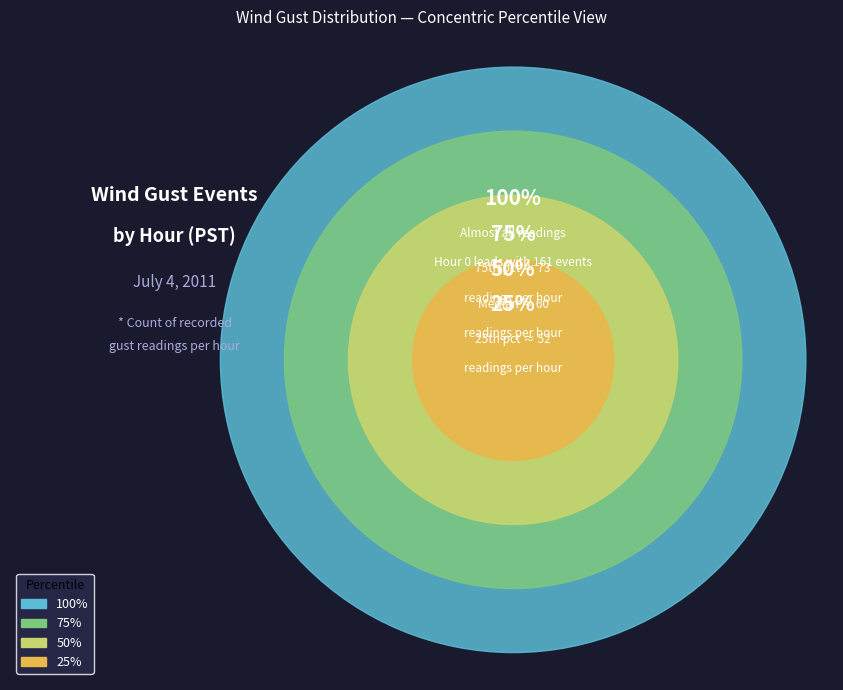

Is the sum of Hour 11 and Hour 9 greater than half?

No